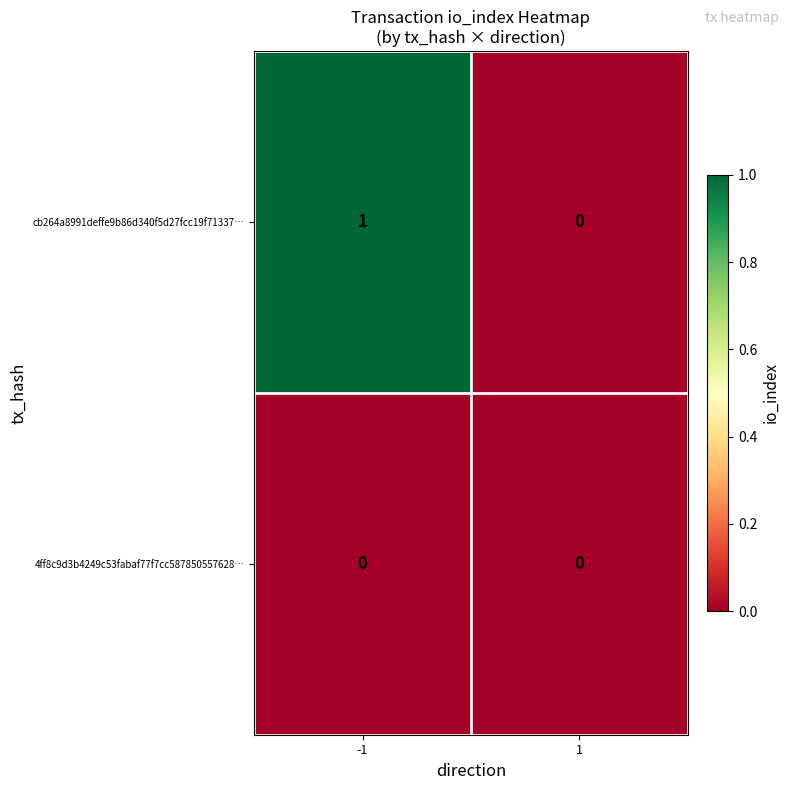

Rank the series by their maximum value, from lowest to highest.

4ff8c9d3b4249c53fabaf77f7cc587850557628…, cb264a8991deffe9b86d340f5d27fcc19f71337…